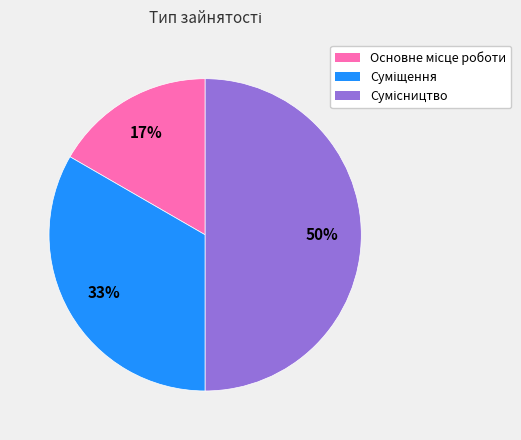

How many slices are in this pie chart?

3